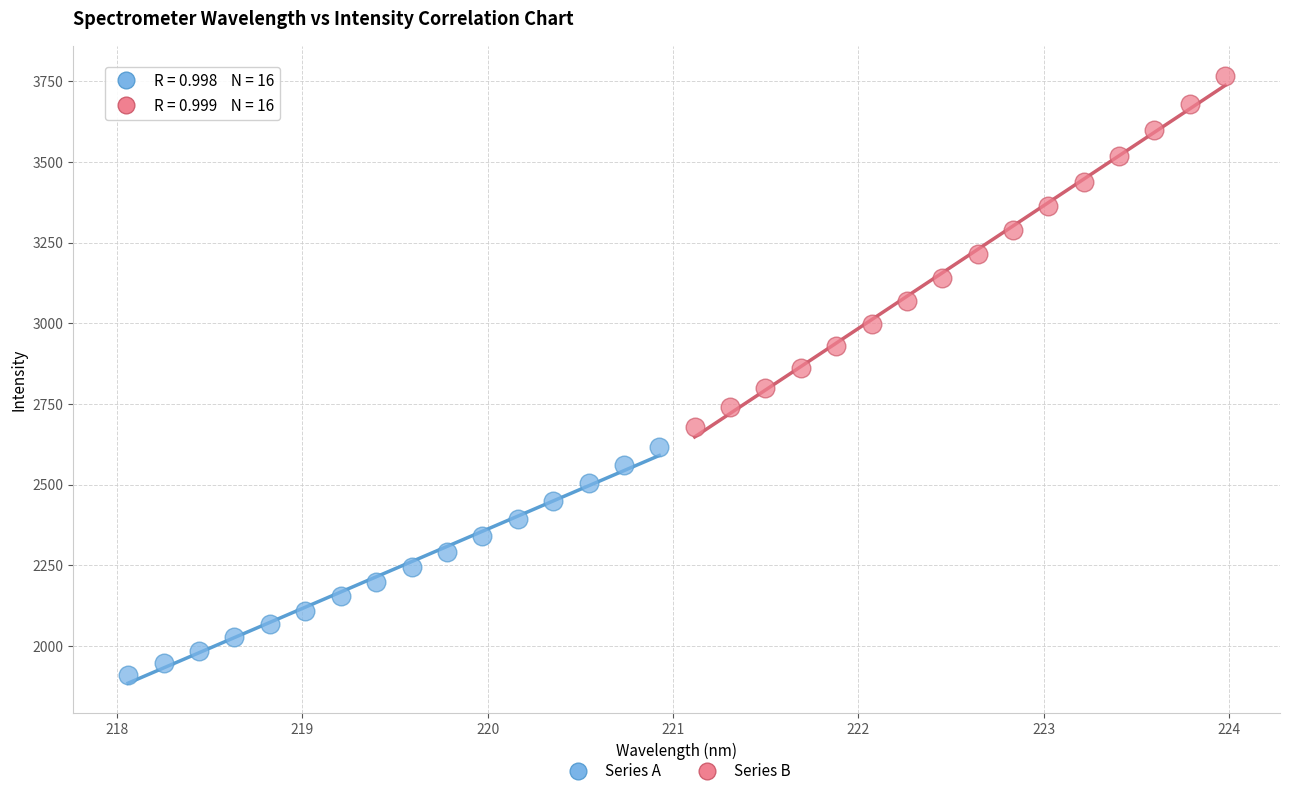

Which series reaches the maximum Y coordinate?

Series B